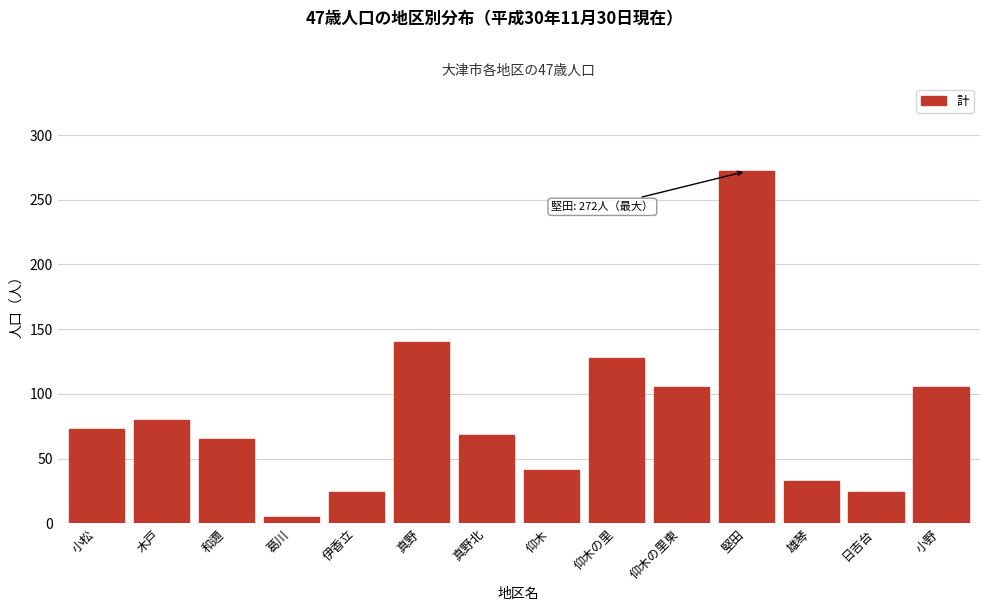

Reading right to left, list all the values displayed in this chart.

105	24	33	272	105	128	41	68	140	24	5	65	80	73